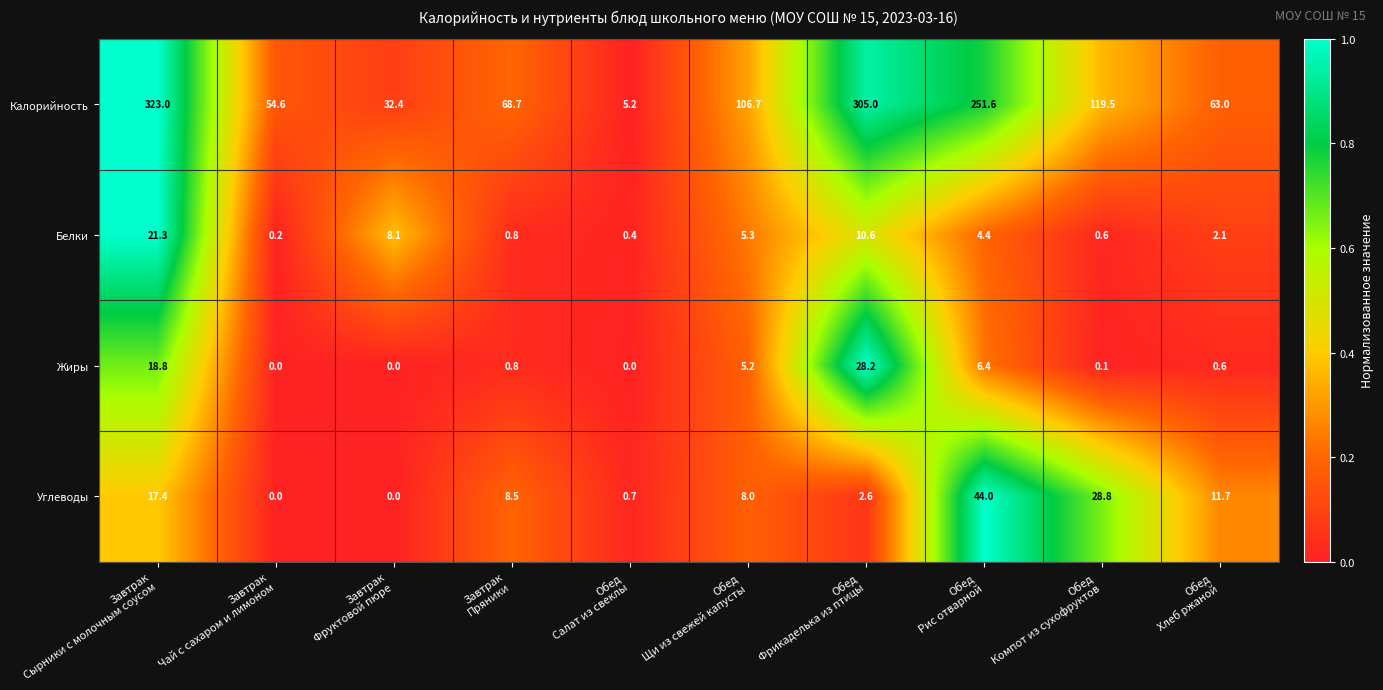

How many categories are shown in the chart?

10